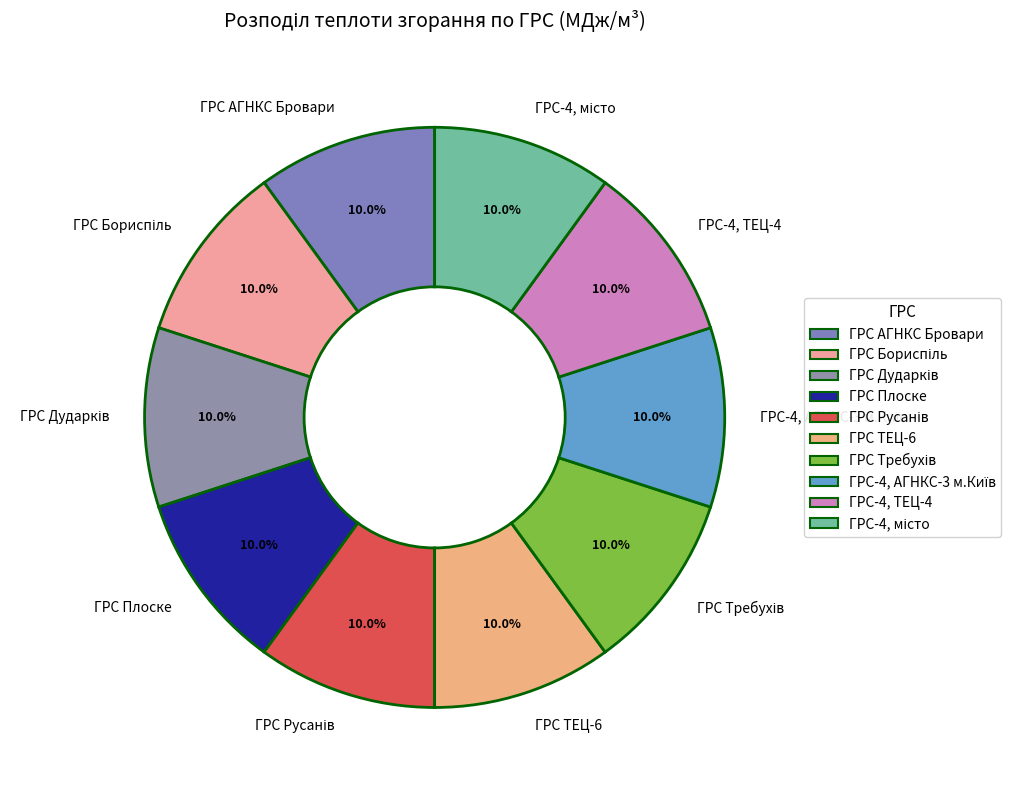

Does any single category account for the majority?

No